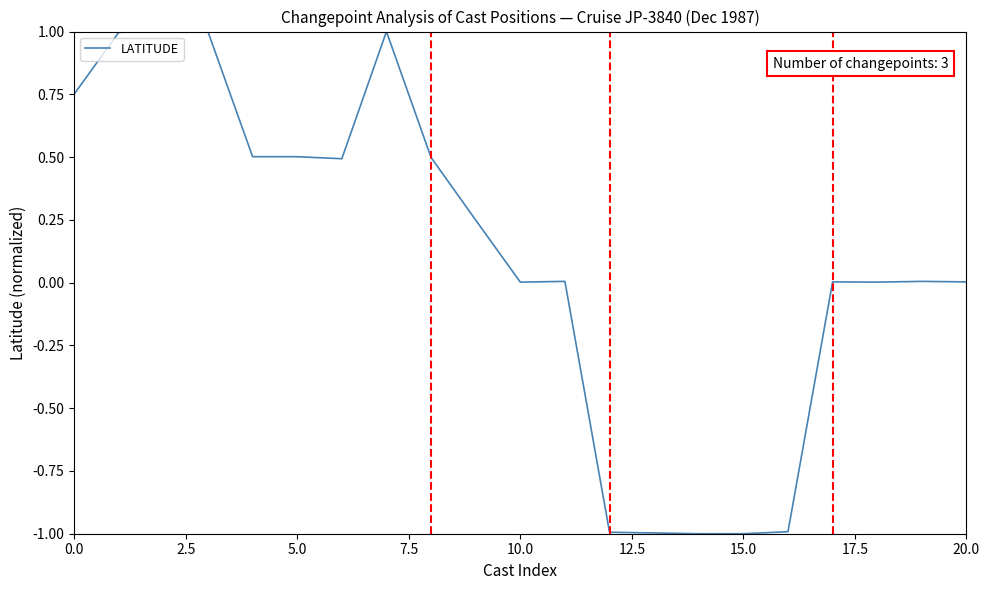

What is the difference between the maximum and minimum values?

2.0